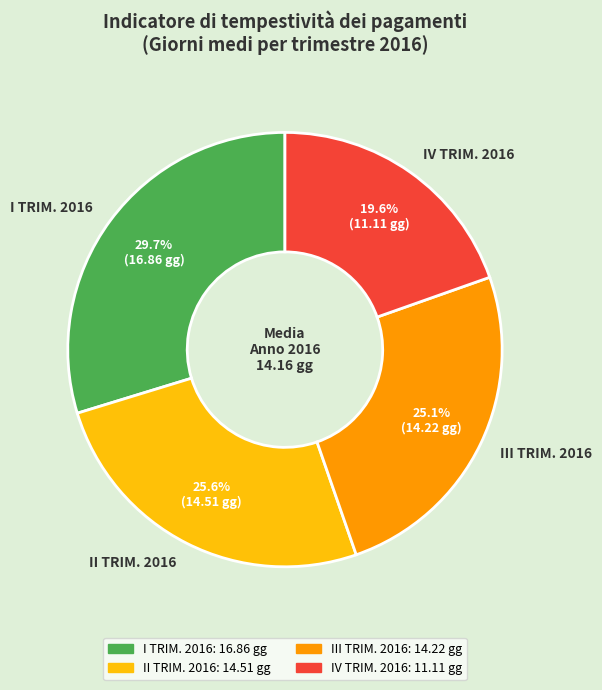

Between II TRIM. 2016 and III TRIM. 2016, which is larger?

II TRIM. 2016